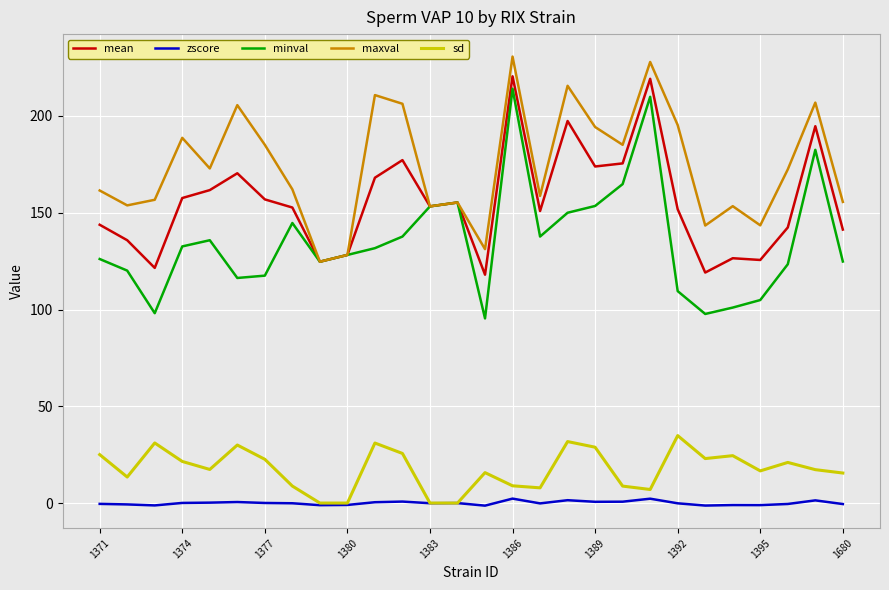

Which series has the largest total across all categories?

maxval